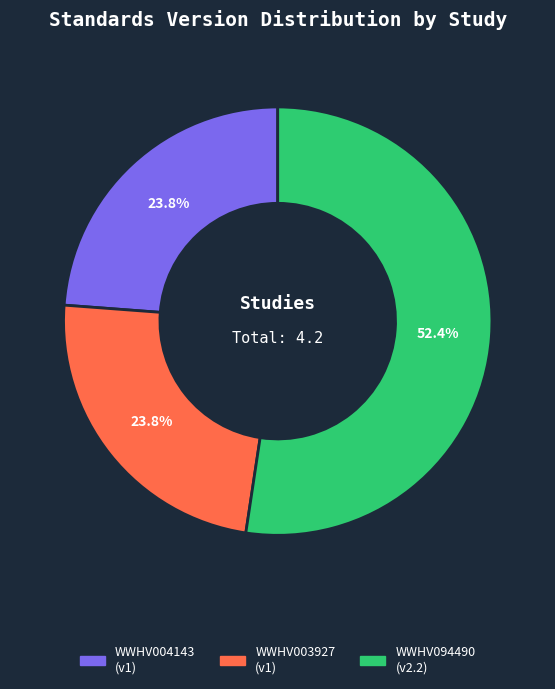

Which category has the biggest portion of the pie?

WWHV094490